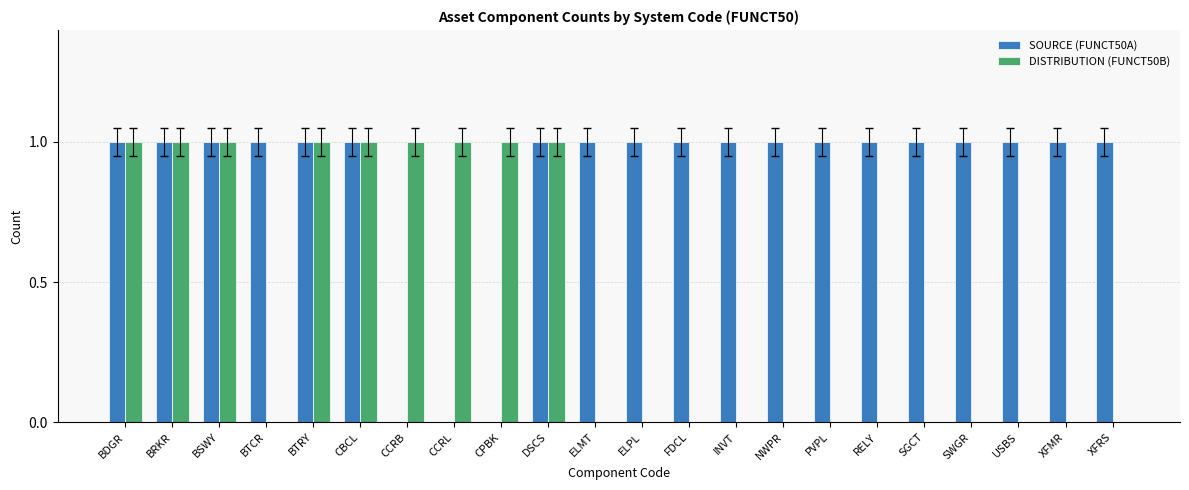

The DISTRIBUTION (FUNCT50B) series shows 1 at BRKR. True or false?

True